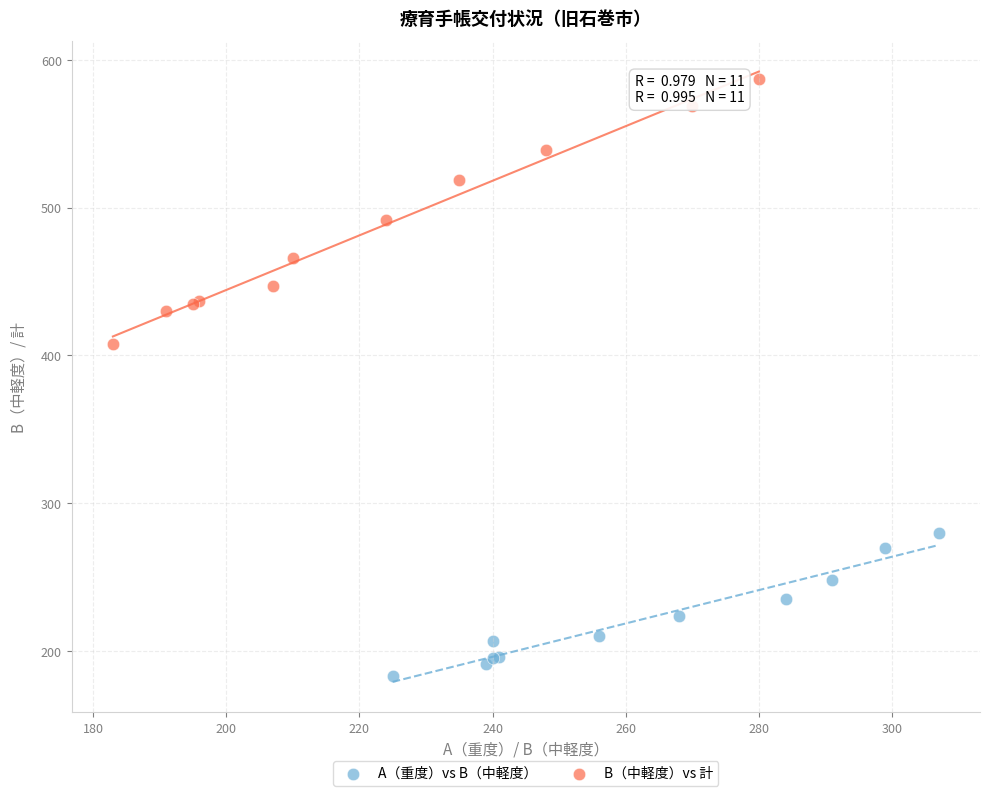

Which series has the largest Y range (max minus min)?

B（中軽度）vs 計